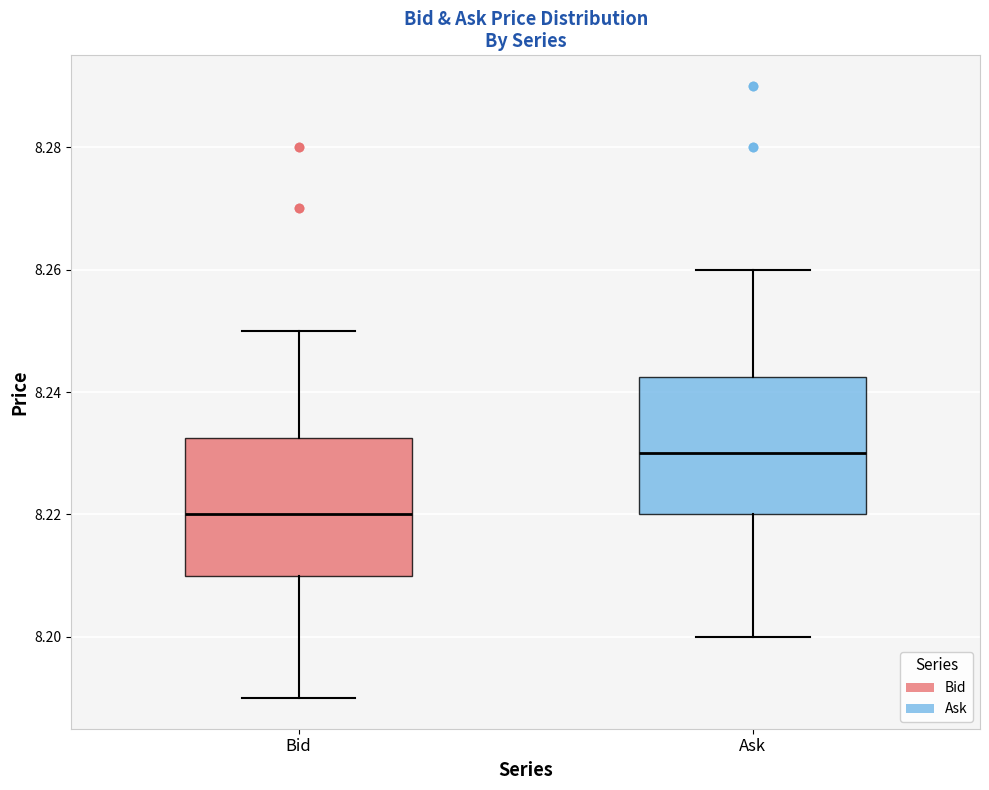

Where does the lower whisker of the box for Ask end on the y-axis? The values are not printed on the chart, so give them approximately, as read against the axis.

8.200